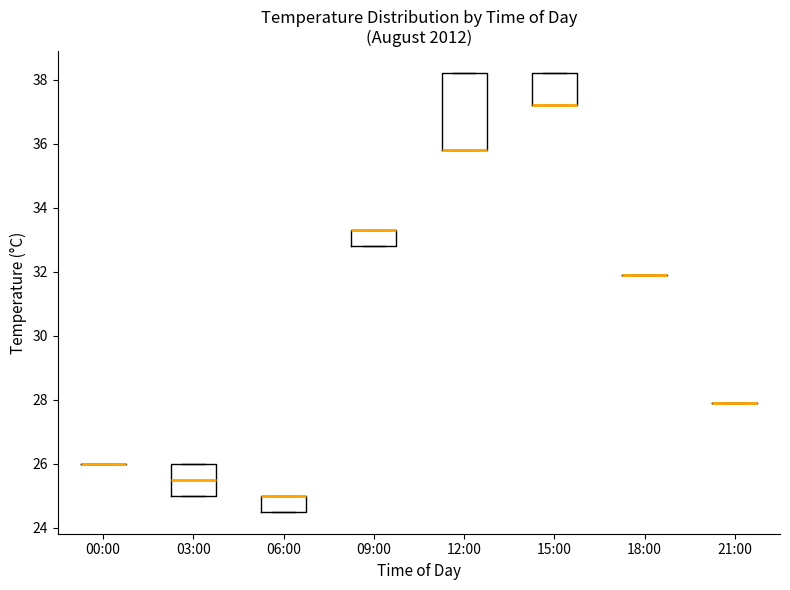

Reading left to right, read every box against the y-axis: the position of its median line, the range the box covers, and the ends of its whiskers. The values are not printed on the chart, so give them approximately, as read against the axis.

00:00: box collapsed to a line at 26.0, whiskers 26.0 to 26.0
03:00: median 25.6, box 25.0 to 26.0, whiskers 25.0 to 26.0
06:00: median 25.0 (drawn on the box's upper edge), box 24.6 to 25.0, whiskers 24.6 to 25.0
09:00: median 33.4 (drawn on the box's upper edge), box 32.8 to 33.4, whiskers 32.8 to 33.4
12:00: median 35.8 (drawn on the box's lower edge), box 35.8 to 38.2, whiskers 35.8 to 38.2
15:00: median 37.2 (drawn on the box's lower edge), box 37.2 to 38.2, whiskers 37.2 to 38.2
18:00: box collapsed to a line at 32.0, whiskers 32.0 to 32.0
21:00: box collapsed to a line at 28.0, whiskers 28.0 to 28.0